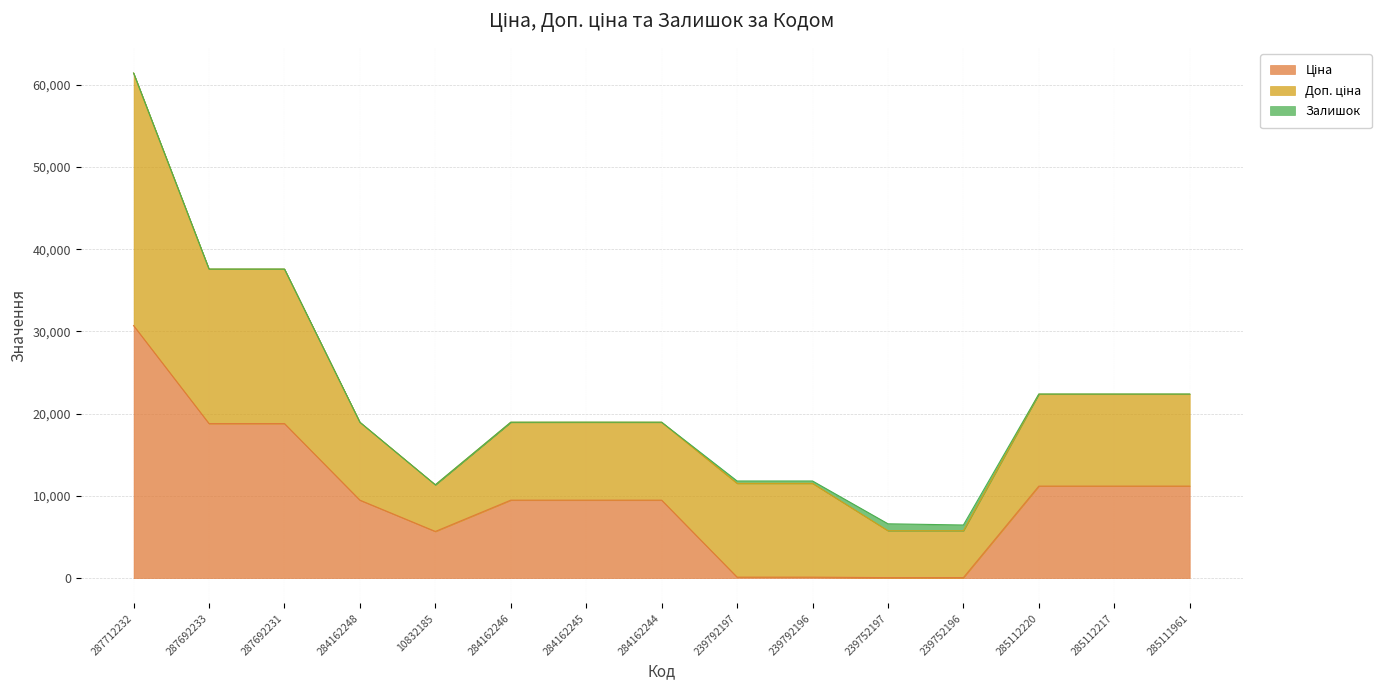

At how many categories does at least one series exceed 15988?

3